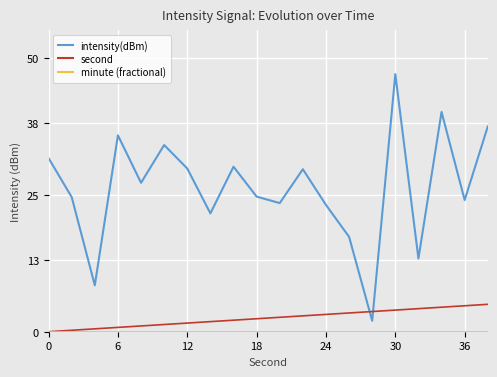

Which series has the largest range (max minus min)?

intensity(dBm)